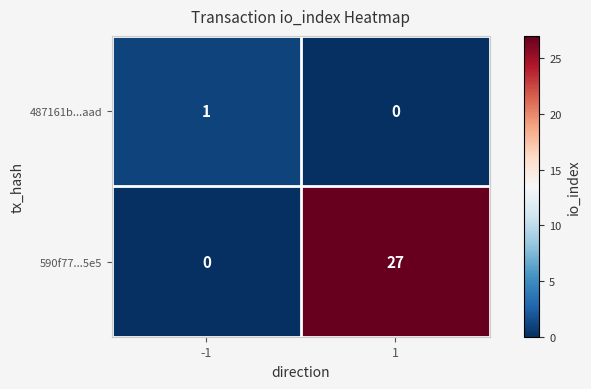

At which category is the sum across all series the highest?

1